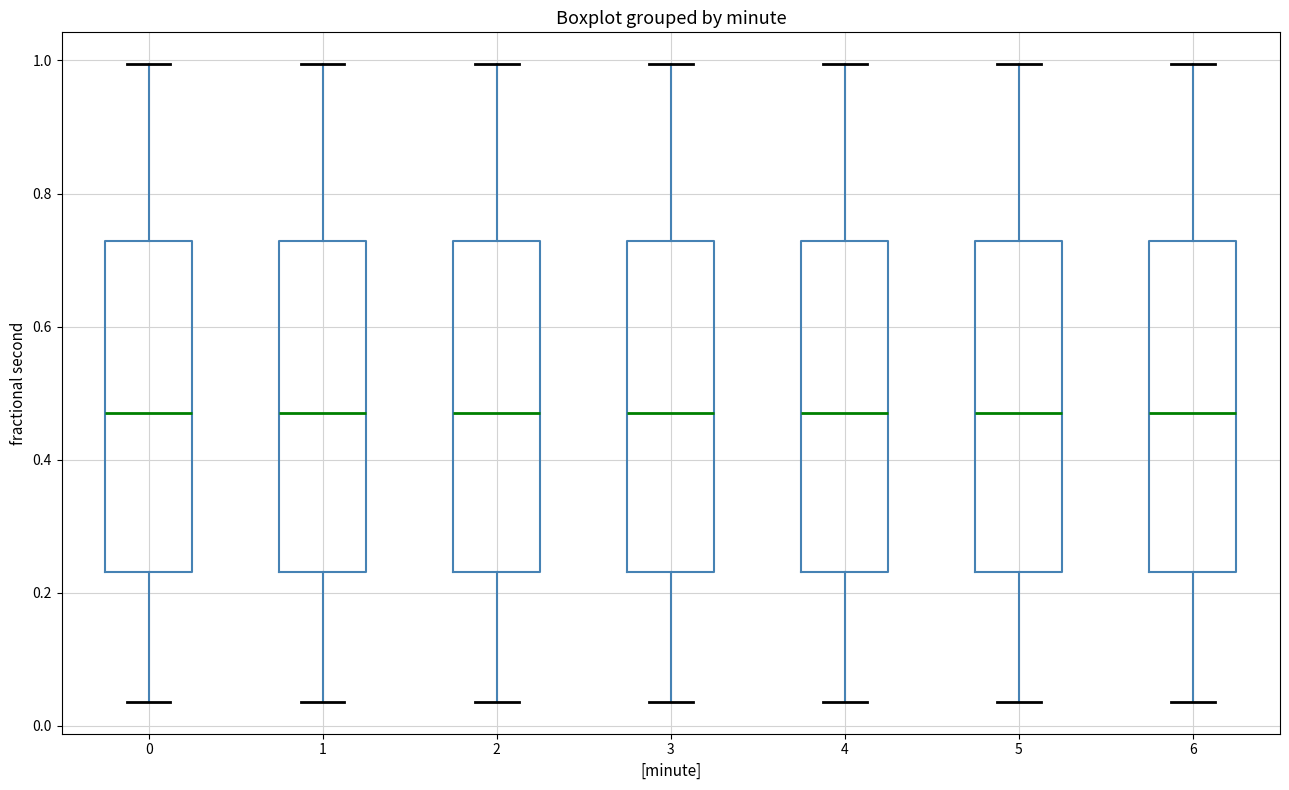

Reading left to right, read every box against the y-axis: the position of its median line, the range the box covers, and the ends of its whiskers. The values are not printed on the chart, so give them approximately, as read against the axis.

0: median 0.46, box 0.24 to 0.72, whiskers 0.04 to 1.00
1: median 0.46, box 0.24 to 0.72, whiskers 0.04 to 1.00
2: median 0.46, box 0.24 to 0.72, whiskers 0.04 to 1.00
3: median 0.46, box 0.24 to 0.72, whiskers 0.04 to 1.00
4: median 0.46, box 0.24 to 0.72, whiskers 0.04 to 1.00
5: median 0.46, box 0.24 to 0.72, whiskers 0.04 to 1.00
6: median 0.46, box 0.24 to 0.72, whiskers 0.04 to 1.00